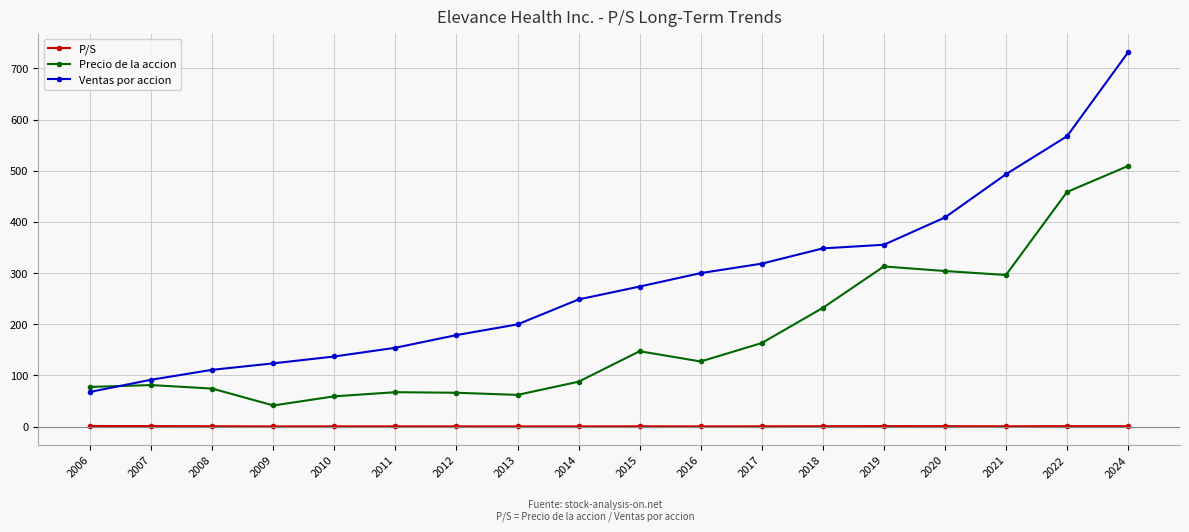

Rank the series by their average value, from highest to lowest.

Ventas por accion, Precio de la accion, P/S